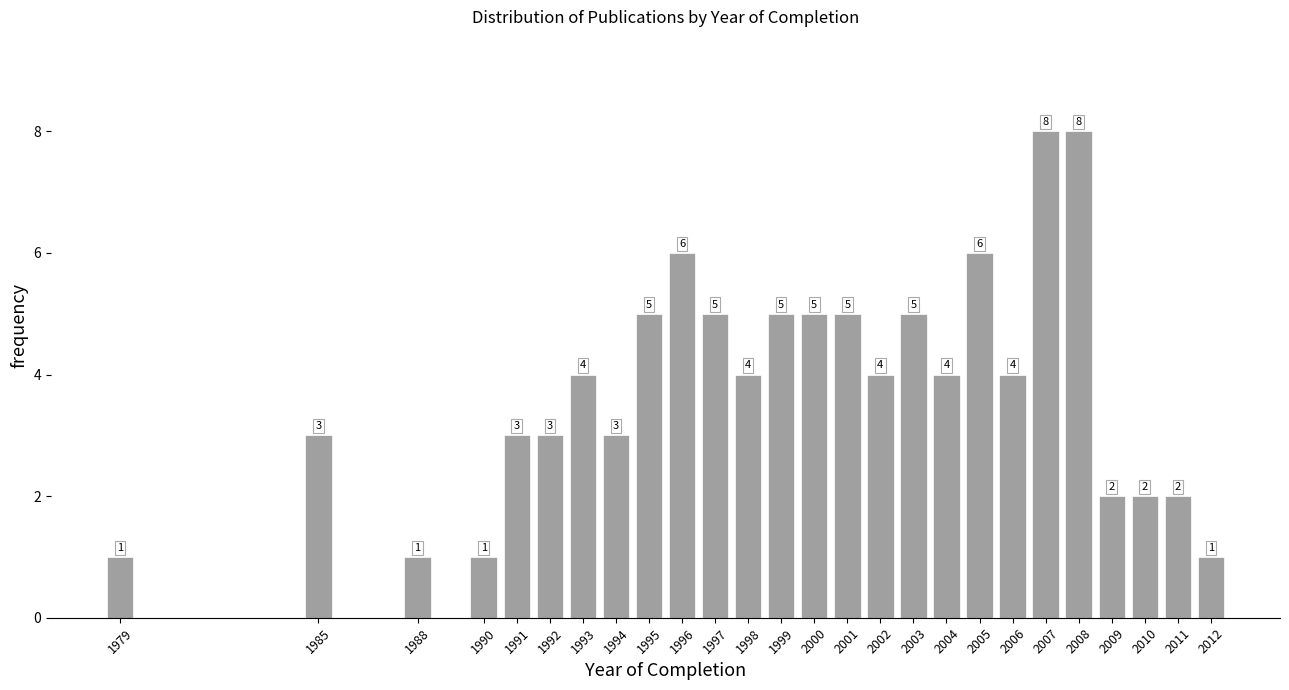

Reading right to left, list all the values displayed in this chart.

2012=1	2011=2	2010=2	2009=2	2008=8	2007=8	2006=4	2005=6	2004=4	2003=5	2002=4	2001=5	2000=5	1999=5	1998=4	1997=5	1996=6	1995=5	1994=3	1993=4	1992=3	1991=3	1990=1	1988=1	1985=3	1979=1